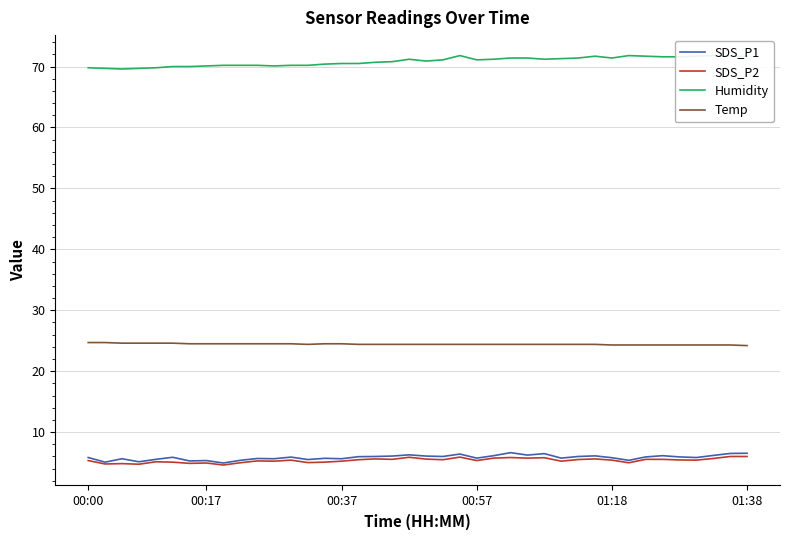

Reading right to left, transcribe all the data shown in this chart.

SDS_P1: 6.5	6.5	6.2	5.8	5.9	6.1	5.9	5.4	5.8	6.1	6.0	5.7	6.5	6.2	6.6	6.1	5.7	6.4	6.0	6.1	6.3	6.1	6.0	6.0	5.6	5.7	5.5	5.9	5.6	5.7	5.4	4.9	5.3	5.3	5.9	5.5	5.1	5.6	5.1	5.8
SDS_P2: 6.0	6.0	5.7	5.4	5.4	5.5	5.5	5.0	5.4	5.6	5.5	5.2	5.8	5.7	5.8	5.7	5.3	5.9	5.5	5.6	5.9	5.5	5.6	5.5	5.2	5.1	5.0	5.4	5.2	5.3	5.0	4.6	4.9	4.9	5.1	5.1	4.7	4.8	4.8	5.3
Humidity: 71.7	71.7	71.8	71.7	71.6	71.6	71.7	71.8	71.4	71.7	71.4	71.3	71.2	71.4	71.4	71.2	71.1	71.8	71.1	70.9	71.2	70.8	70.7	70.5	70.5	70.4	70.2	70.2	70.1	70.2	70.2	70.2	70.1	70.0	70.0	69.8	69.7	69.6	69.7	69.8
Temp: 24.2	24.3	24.3	24.3	24.3	24.3	24.3	24.3	24.3	24.4	24.4	24.4	24.4	24.4	24.4	24.4	24.4	24.4	24.4	24.4	24.4	24.4	24.4	24.4	24.5	24.5	24.4	24.5	24.5	24.5	24.5	24.5	24.5	24.5	24.6	24.6	24.6	24.6	24.7	24.7